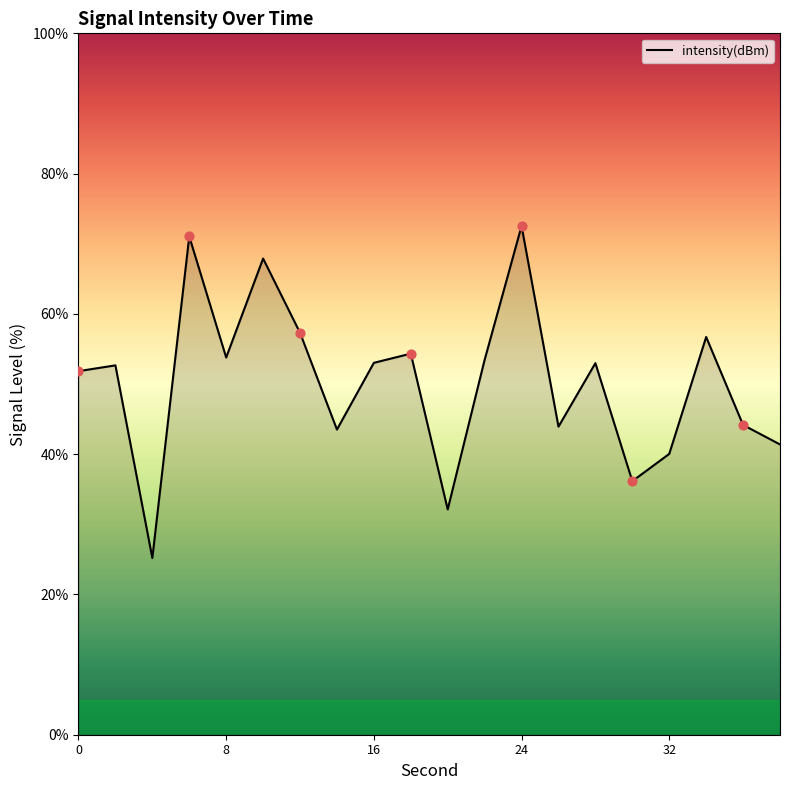

What is the greatest value displayed?

72.5